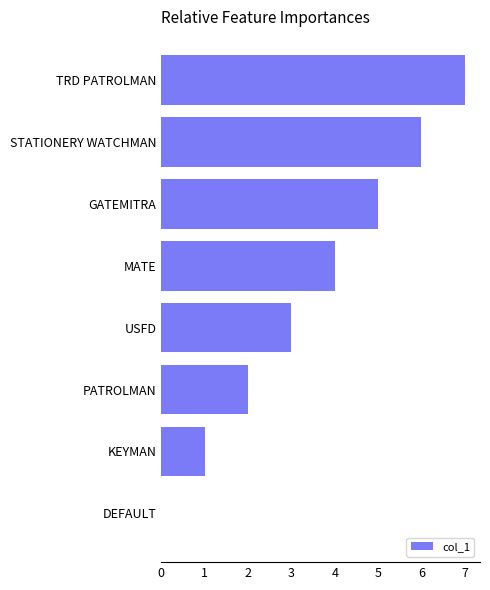

The chart shows a value of 9 at GATEMITRA. True or false?

False